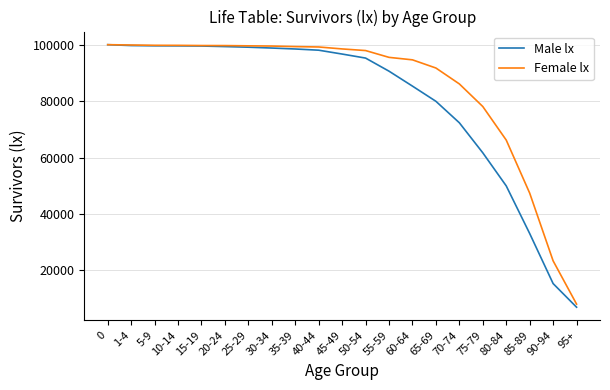

What are all the series names shown in the legend?

Male lx, Female lx